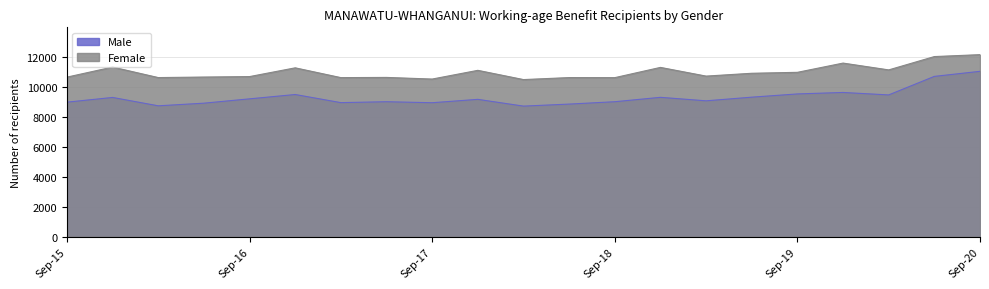

What are all the series names shown in the legend?

Male, Female